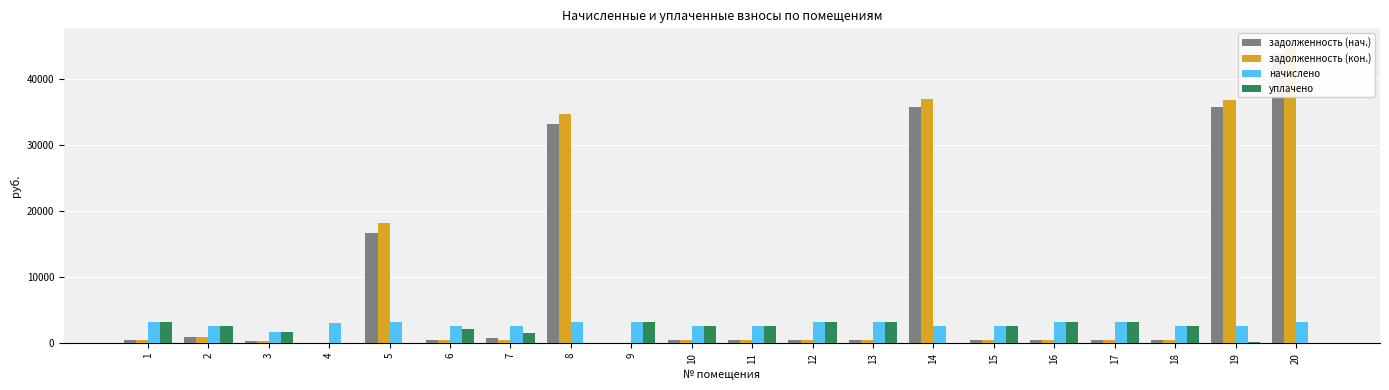

How many values in the уплачено series exceed 2607?

10